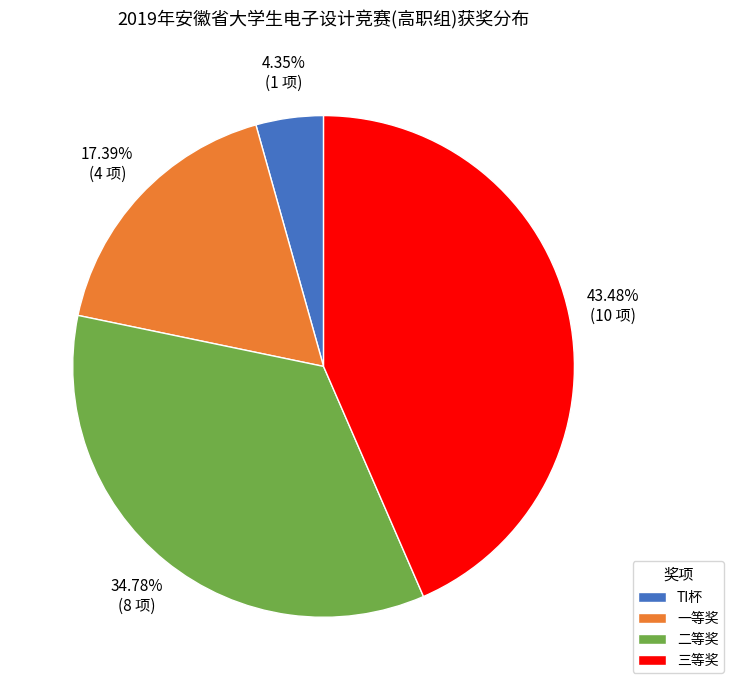

What is the largest slice in the pie chart?

三等奖